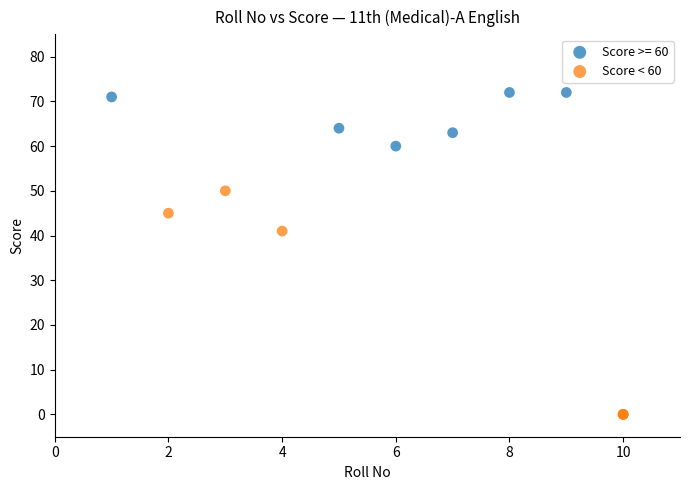

Which series reaches the minimum Y coordinate?

Score < 60